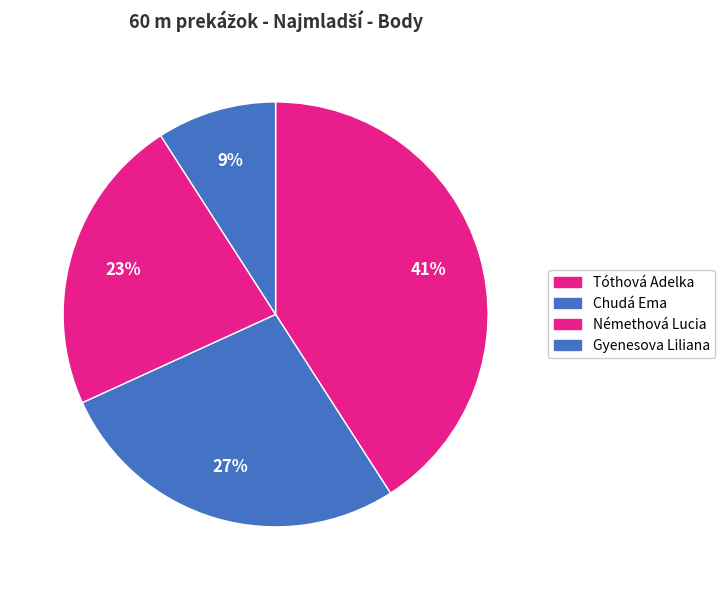

To the nearest percent, what portion does Gyenesova Liliana represent?

9%